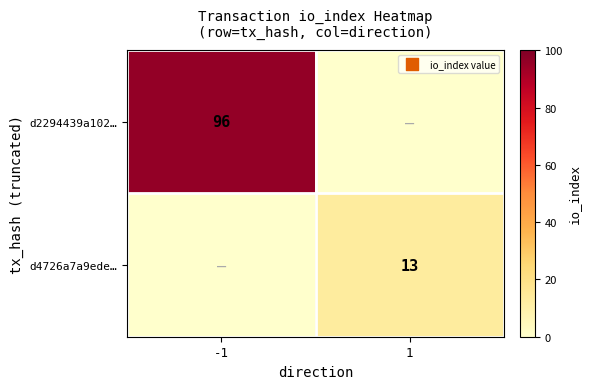

Is it true that d2294439a102… equals 145 at -1?

False